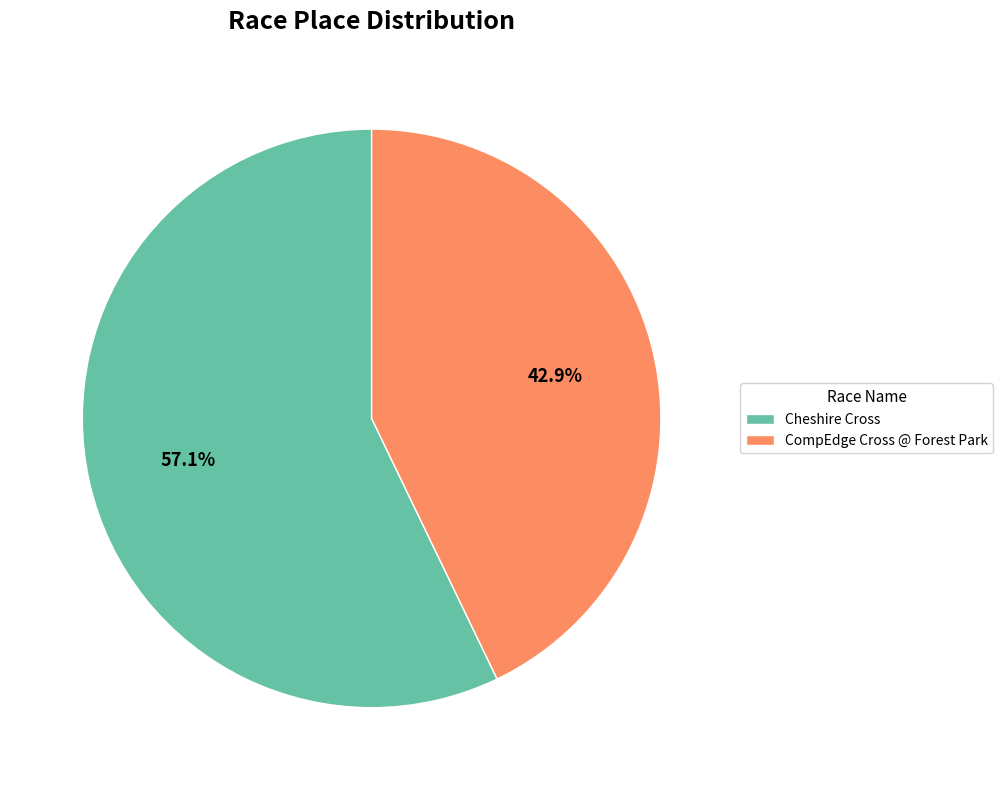

To the nearest percent, what is the difference between the largest and smallest slice percentages?

14%